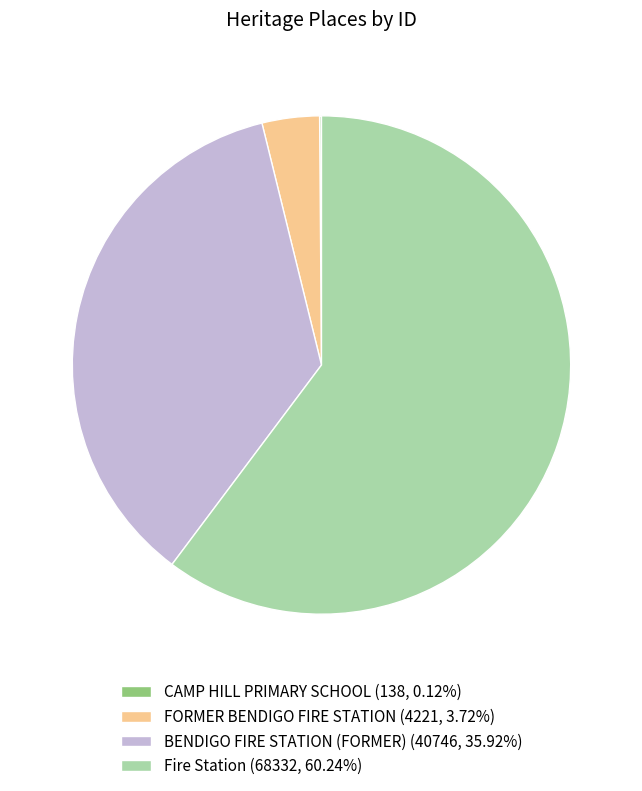

Does Fire Station (68332, 60.24%) represent more than half of the total?

Yes